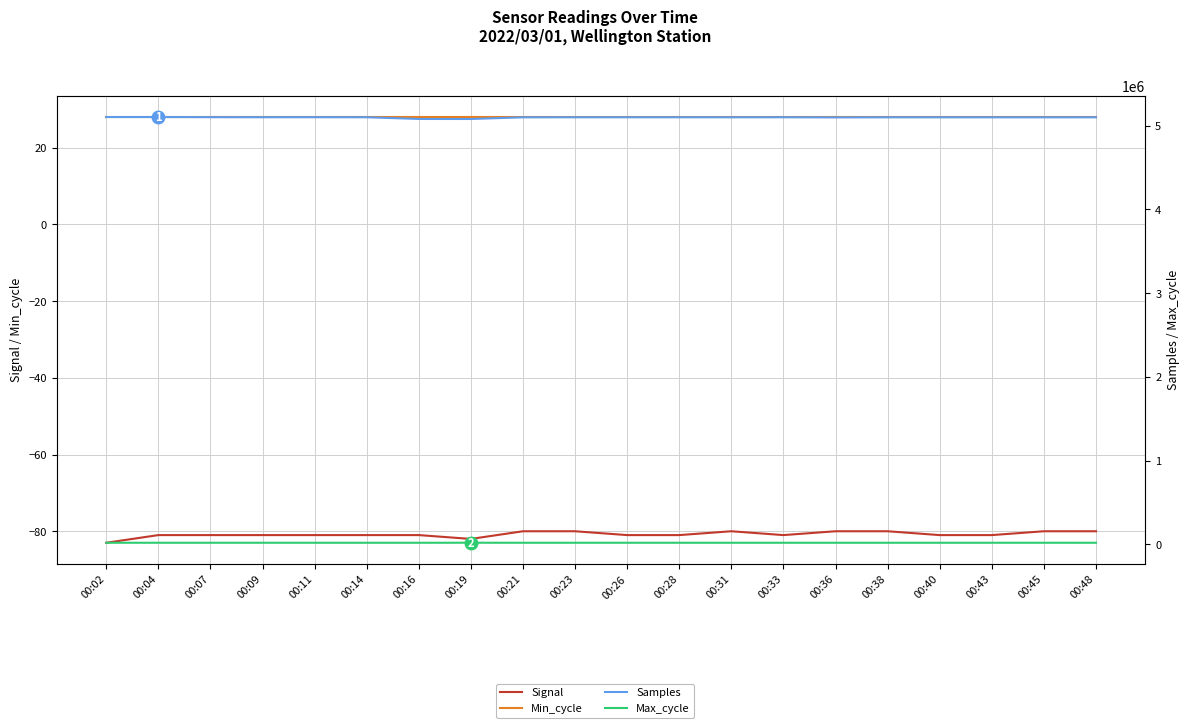

True or false: Signal has a value of -81 at 00:07.

True